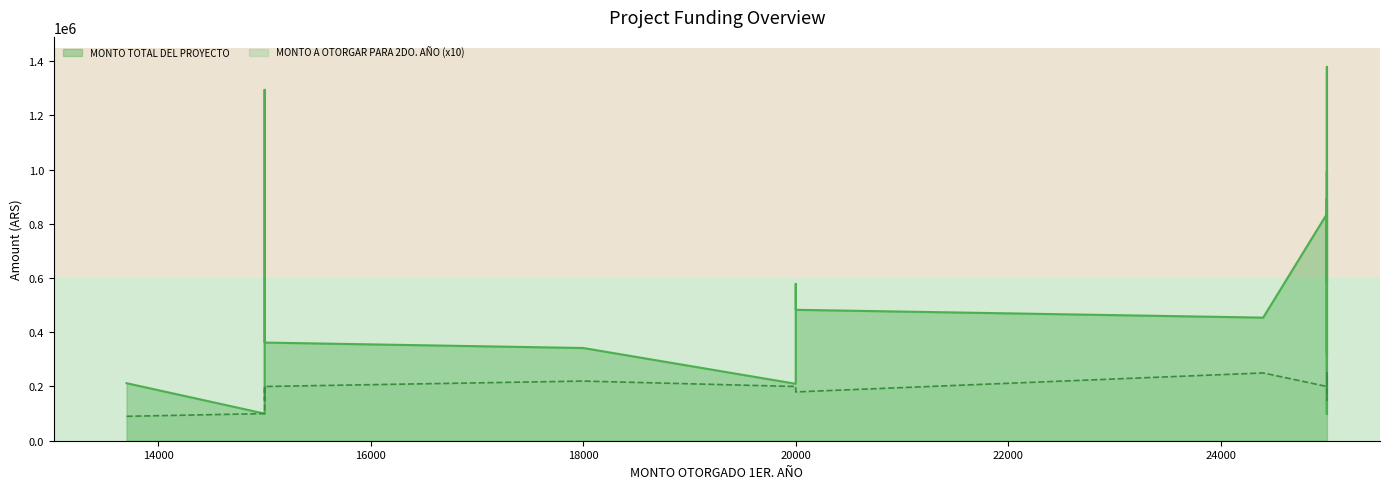

Does the chart display data point markers on the line(s)?

No